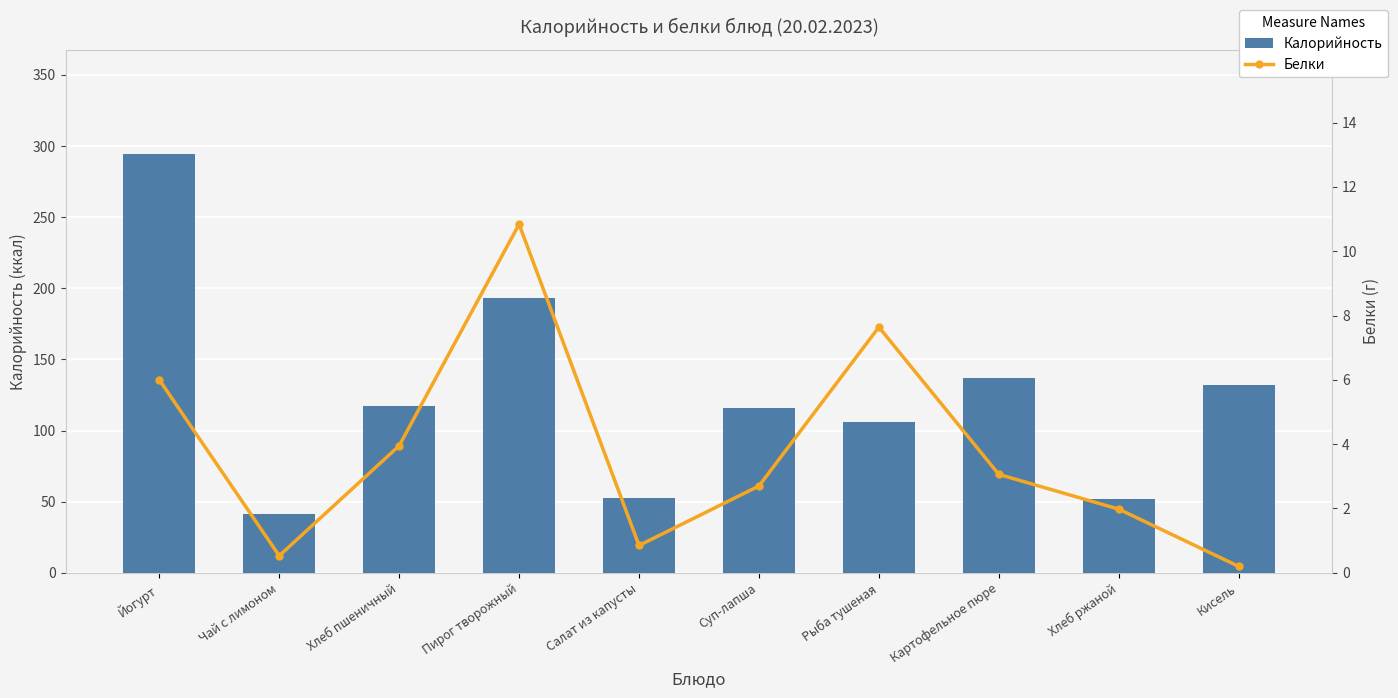

Which has a higher value, Рыба тушеная or Хлеб пшеничный?

Хлеб пшеничный